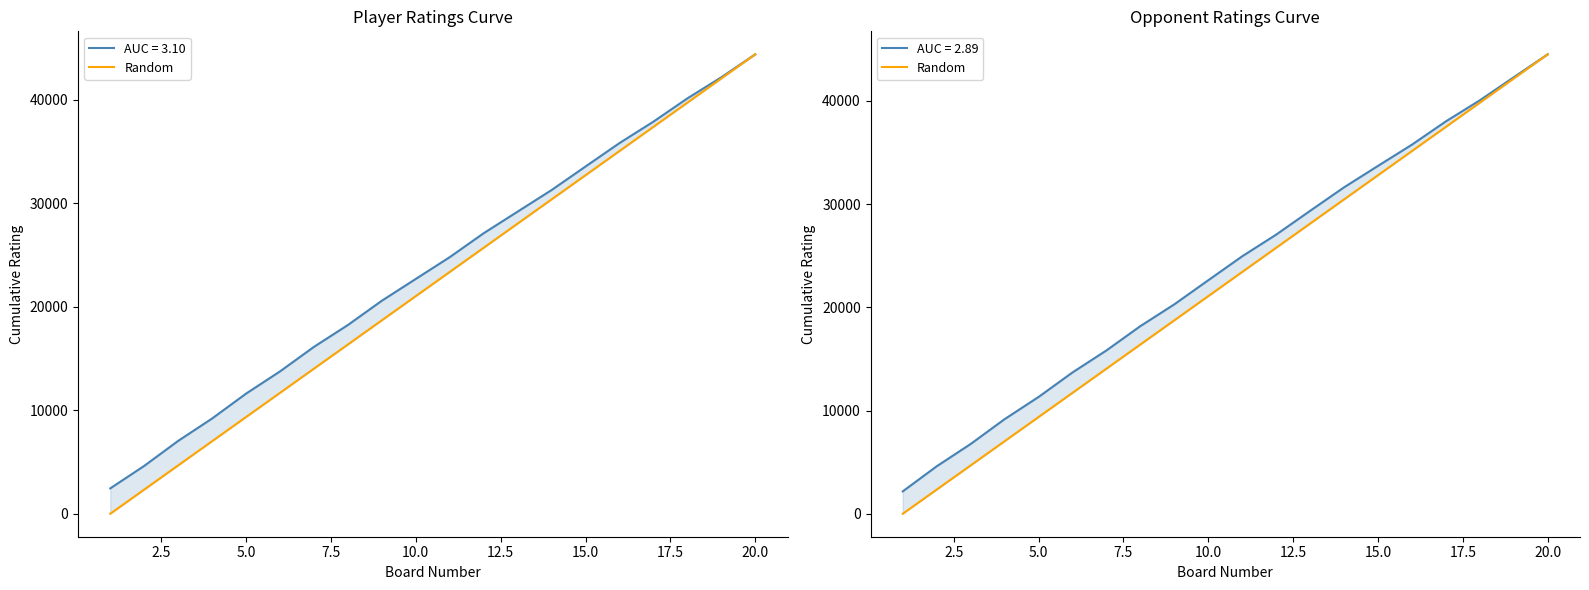

What is the value of the 16th point from the left?

35136.3